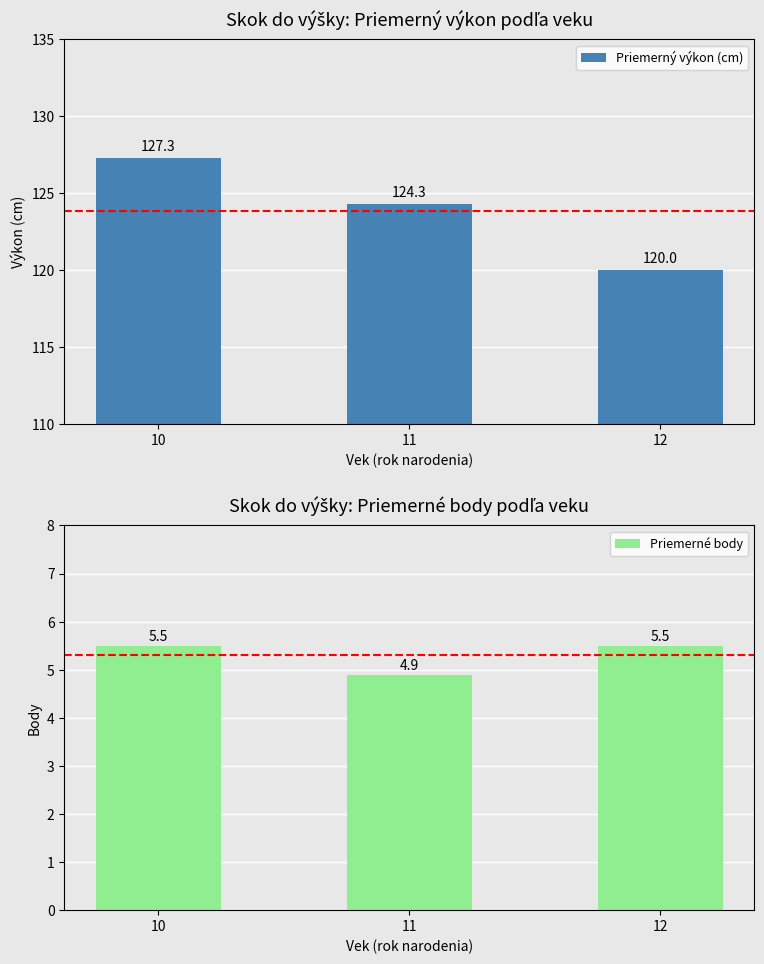

At which label does Priemerný výkon (cm) reach its minimum?

12